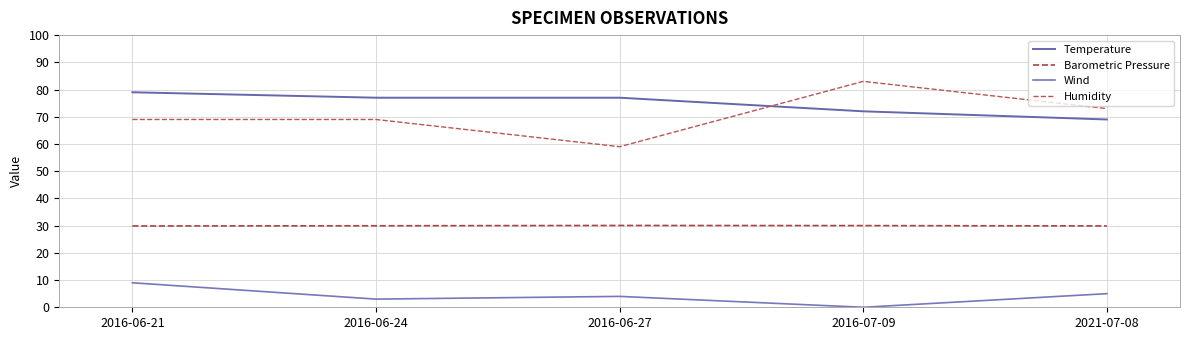

What are all the series names shown in the legend?

Temperature, Barometric Pressure, Wind, Humidity